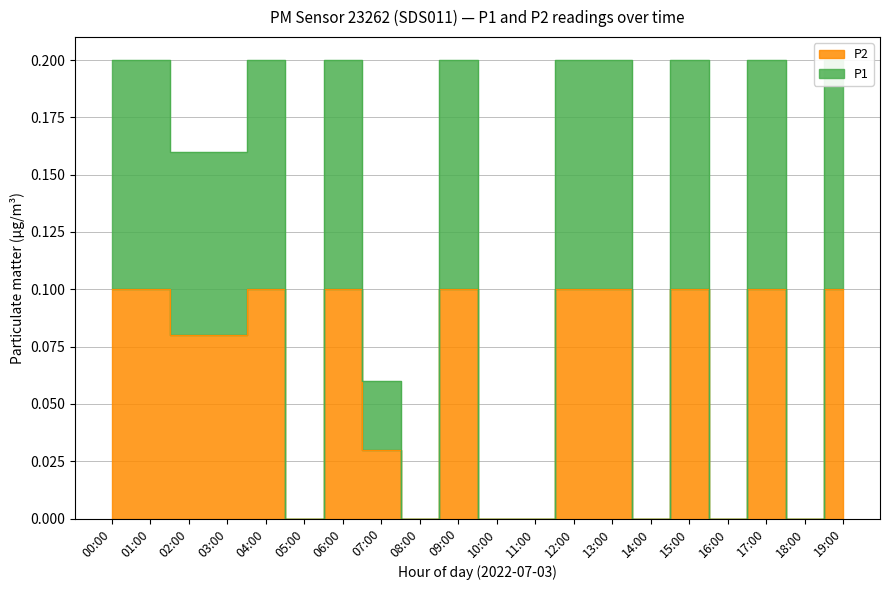

Count the number of data series in this chart.

2